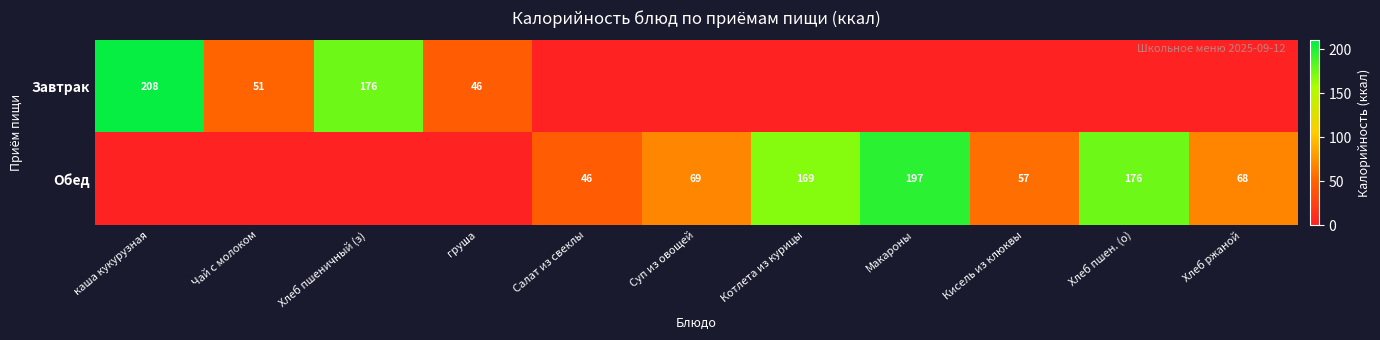

At how many categories does at least one series exceed 84?

5